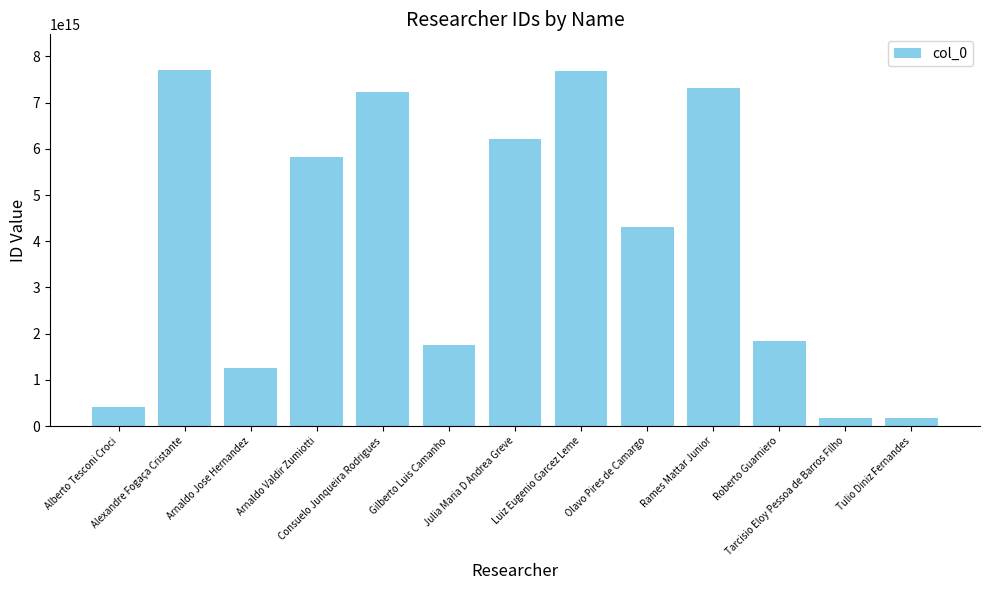

Between Luiz Eugenio Garcez Leme and Alexandre Fogaça Cristante, which is larger?

Alexandre Fogaça Cristante